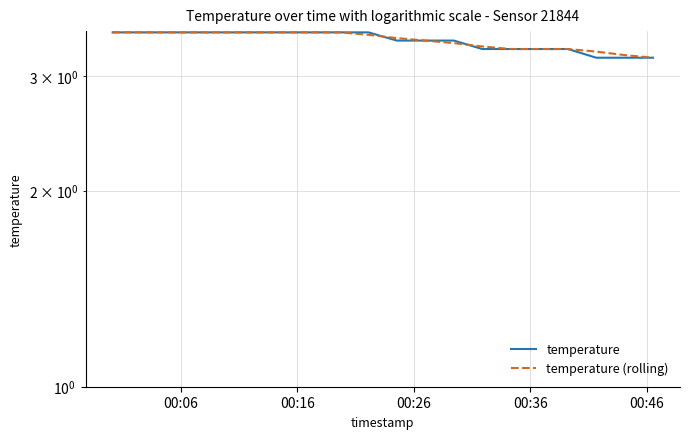

Reading left to right, list all the values displayed in this chart.

temperature: 3.5	3.5	3.5	3.5	3.5	3.5	3.5	3.5	3.5	3.5	3.4	3.4	3.4	3.3	3.3	3.3	3.3	3.2	3.2	3.2
temperature (rolling): 3.5	3.5	3.5	3.5	3.5	3.5	3.5	3.5	3.5	3.5	3.4	3.4	3.4	3.3	3.3	3.3	3.3	3.3	3.2	3.2